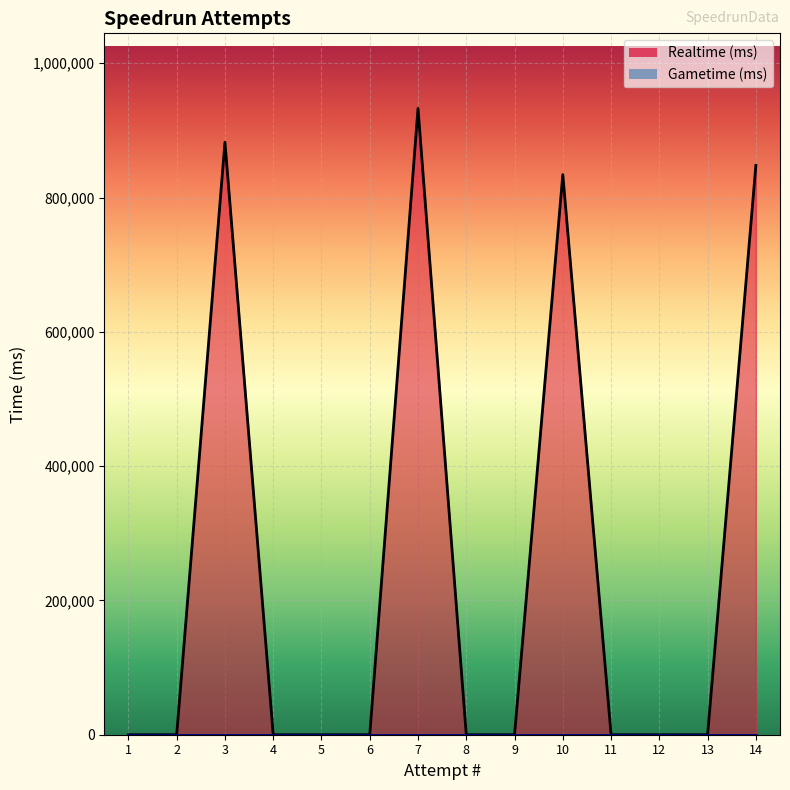

What is the difference between the second highest and second lowest values?

882276